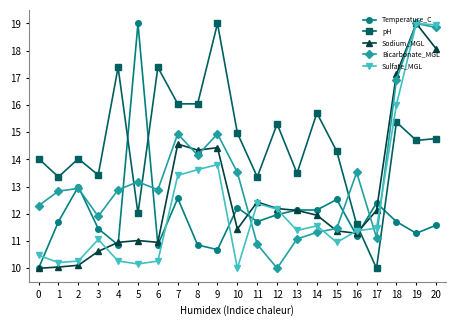

Rank the series at 3 from lowest to highest value.

Sodium_MGL, Sulfate_MGL, Temperature_C, Bicarbonate_MGL, pH